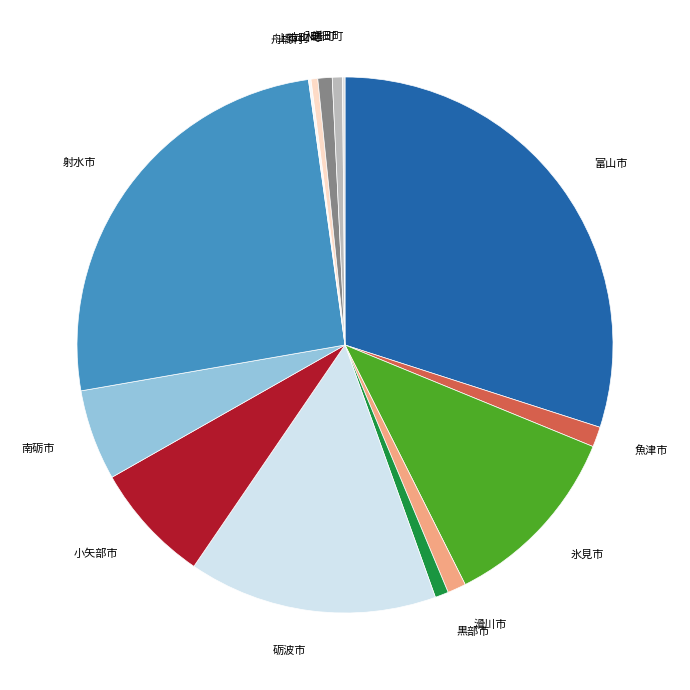

Which slice is the largest?

富山市